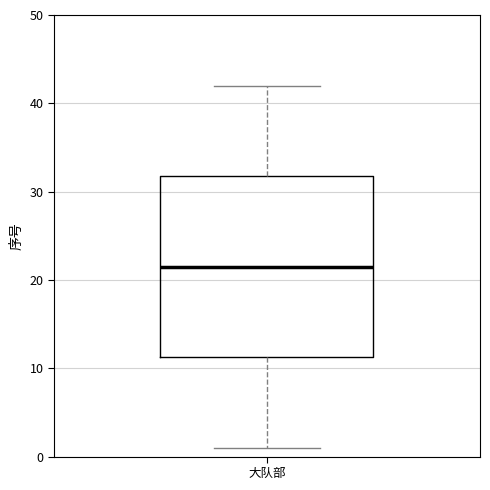

Read this box plot against the y-axis: the position of the median line, the range covered by the box, and the ends of both whiskers. The values are not printed on the chart, so give them approximately, as read against the axis.

median 22, box 11 to 32, whiskers 1 to 42